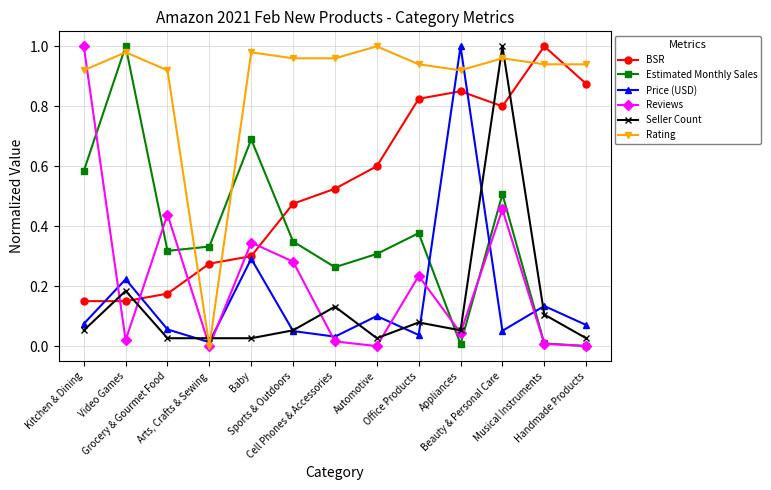

True or false: Reviews and BSR cross at least once.

True